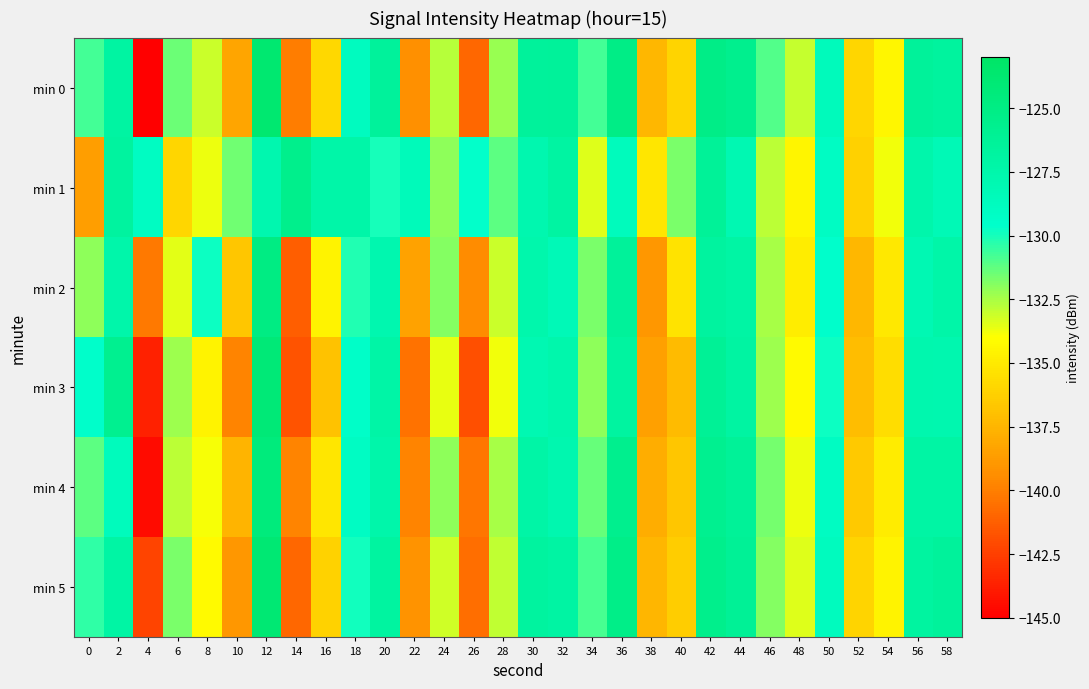

Reading left to right, what are all the values shown in this chart?

min 0: 0=-130.8	2=-126.9	4=-145.2	6=-131.5	8=-133.1	10=-138.3	12=-123.8	14=-140.0	16=-135.8	18=-128.8	20=-126.5	22=-139.3	24=-132.7	26=-140.9	28=-132.2	30=-126.5	32=-126.4	34=-130.8	36=-125.1	38=-137.4	40=-136.0	42=-125.2	44=-125.6	46=-131.0	48=-133.0	50=-128.5	52=-135.9	54=-134.4	56=-126.4	58=-126.6
min 1: 0=-138.6	2=-126.8	4=-129.0	6=-136.0	8=-133.7	10=-131.5	12=-127.7	14=-125.5	16=-127.3	18=-127.3	20=-130.0	22=-128.5	24=-132.1	26=-129.7	28=-131.2	30=-127.8	32=-126.9	34=-133.4	36=-128.6	38=-135.2	40=-131.7	42=-126.3	44=-127.9	46=-132.8	48=-134.5	50=-129.1	52=-136.2	54=-133.8	56=-127.5	58=-128.2
min 2: 0=-132.1	2=-127.4	4=-140.2	6=-133.5	8=-129.8	10=-136.7	12=-124.9	14=-141.3	16=-134.6	18=-130.2	20=-127.8	22=-138.4	24=-131.9	26=-139.5	28=-133.1	30=-127.6	32=-128.3	34=-131.7	36=-126.4	38=-138.9	40=-135.3	42=-126.7	44=-127.1	46=-132.5	48=-134.8	50=-129.6	52=-137.4	54=-135.1	56=-128.0	58=-127.3
min 3: 0=-129.5	2=-125.8	4=-143.7	6=-132.3	8=-134.6	10=-139.8	12=-124.2	14=-141.7	16=-136.9	18=-129.4	20=-127.2	22=-140.5	24=-133.6	26=-141.9	28=-133.8	30=-127.9	32=-127.6	34=-132.1	36=-126.8	38=-138.5	40=-137.2	42=-126.1	44=-126.9	46=-132.3	48=-134.2	50=-129.8	52=-137.1	54=-135.6	56=-127.7	58=-127.8
min 4: 0=-131.2	2=-128.6	4=-144.5	6=-132.8	8=-133.9	10=-137.6	12=-124.5	14=-139.8	16=-135.2	18=-129.1	20=-127.4	22=-139.8	24=-132.1	26=-140.3	28=-132.5	30=-127.2	32=-127.8	34=-131.4	36=-125.6	38=-137.9	40=-136.7	42=-125.8	44=-126.3	46=-131.6	48=-133.7	50=-129.0	52=-136.5	54=-134.9	56=-127.1	58=-127.1
min 5: 0=-130.4	2=-127.1	4=-142.3	6=-131.7	8=-134.2	10=-138.9	12=-123.9	14=-140.9	16=-136.1	18=-129.9	20=-126.8	22=-139.1	24=-133.2	26=-140.7	28=-132.9	30=-126.7	32=-127.0	34=-130.9	36=-125.3	38=-137.5	40=-136.4	42=-125.5	44=-126.1	46=-131.9	48=-133.4	50=-128.7	52=-136.0	54=-134.6	56=-126.8	58=-126.5